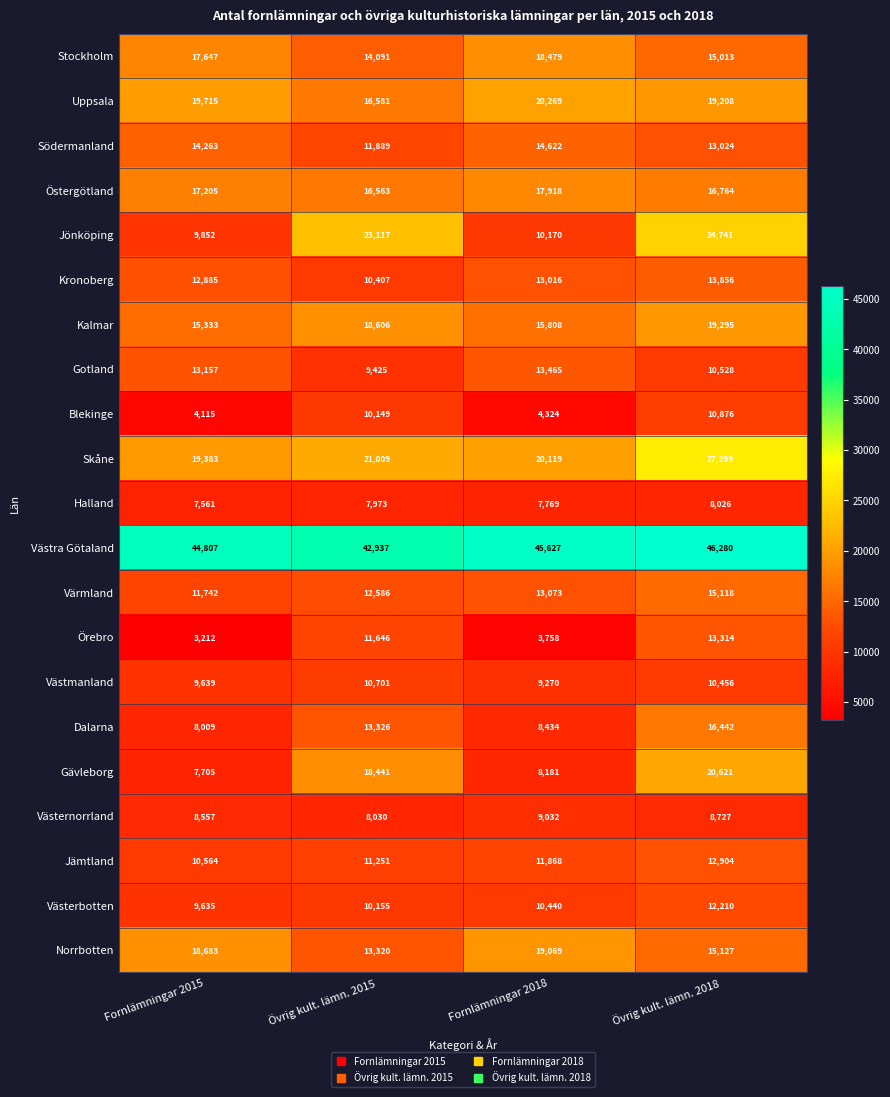

At which label does Stockholm reach its minimum?

Övrig kult. lämn. 2015